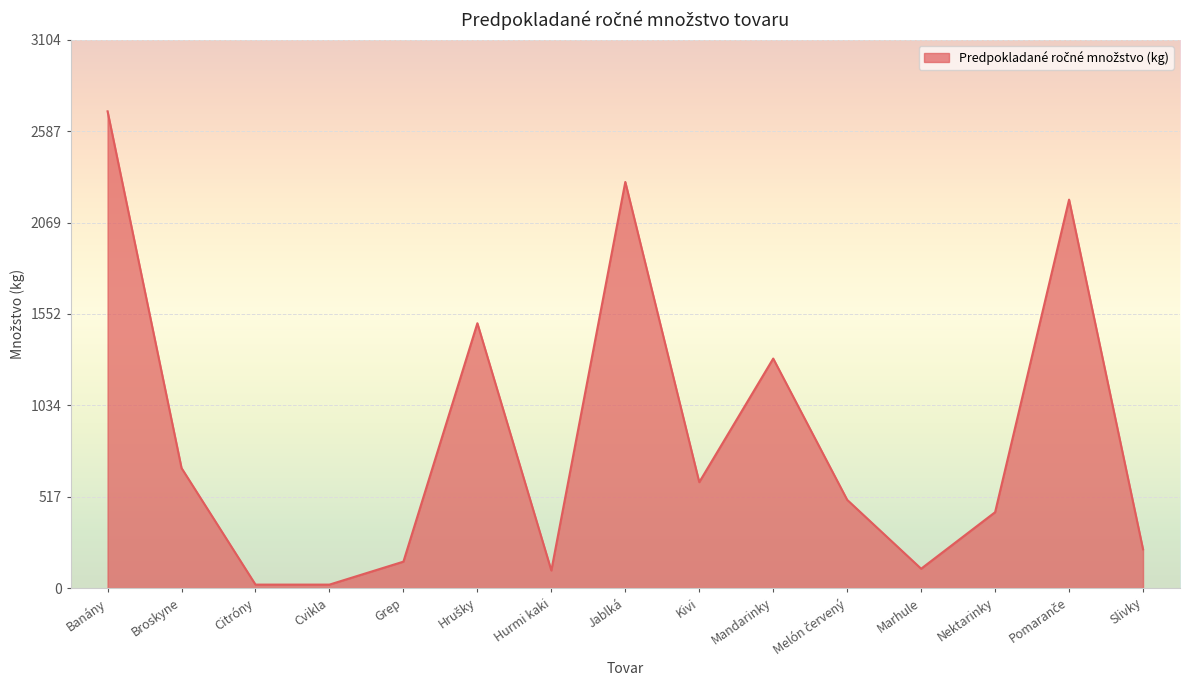

Which has a higher value, Slivky or Banány?

Banány